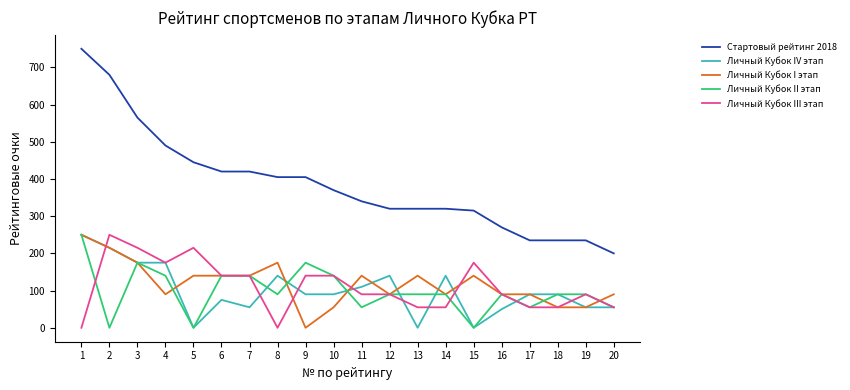

True or false: Личный Кубок I этап has more than 2 points higher than both neighbors.

True